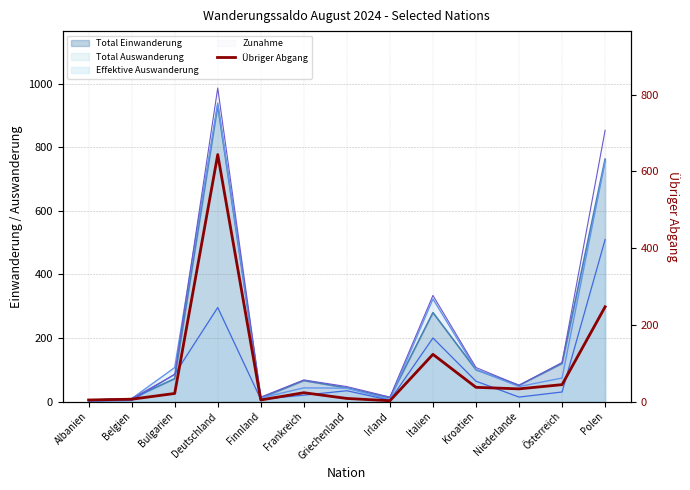

Rank the categories by value from lowest to highest.

Irland, Albanien, Finnland, Belgien, Griechenland, Bulgarien, Frankreich, Niederlande, Kroatien, Österreich, Italien, Polen, Deutschland